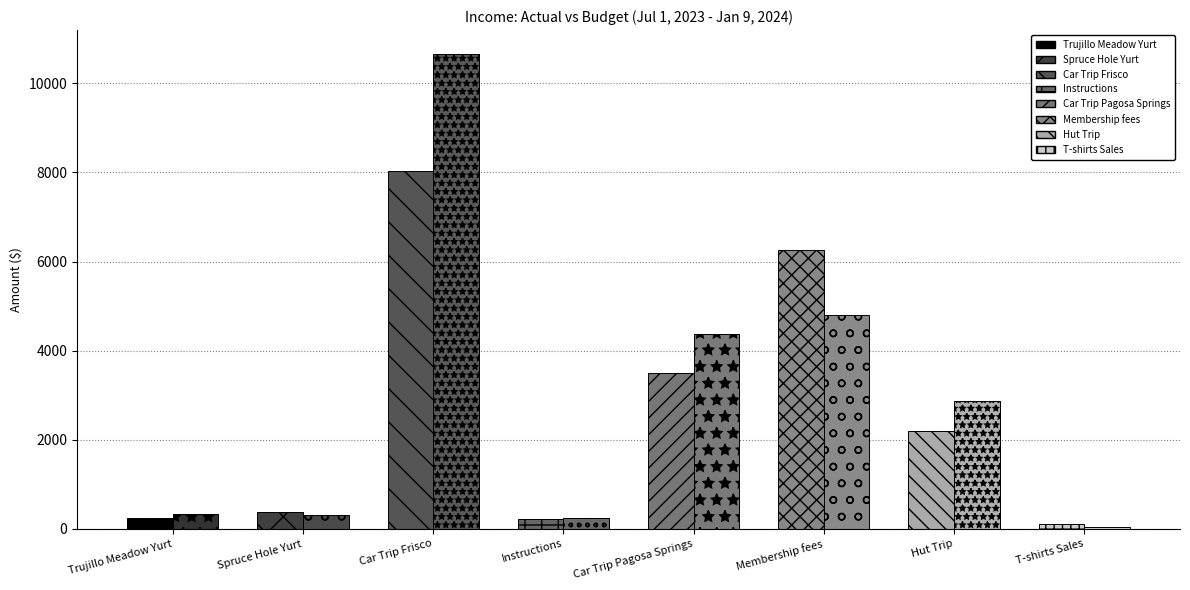

What is the sum of all Actual values?

20966.6